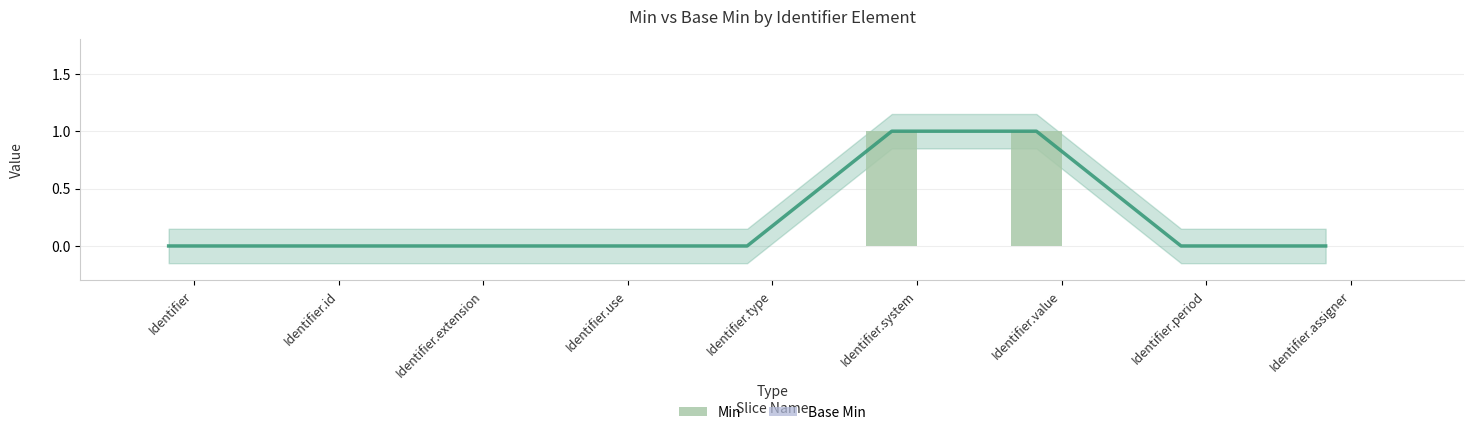

How many groups of bars are there?

9